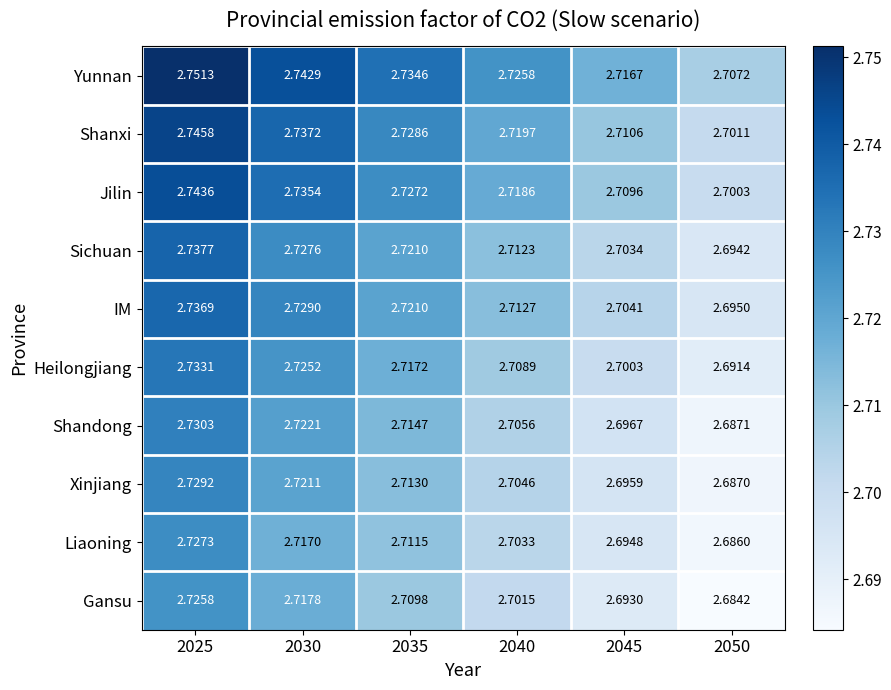

Is the value of Yunnan at 2045 greater than the value of Jilin at 2035?

No